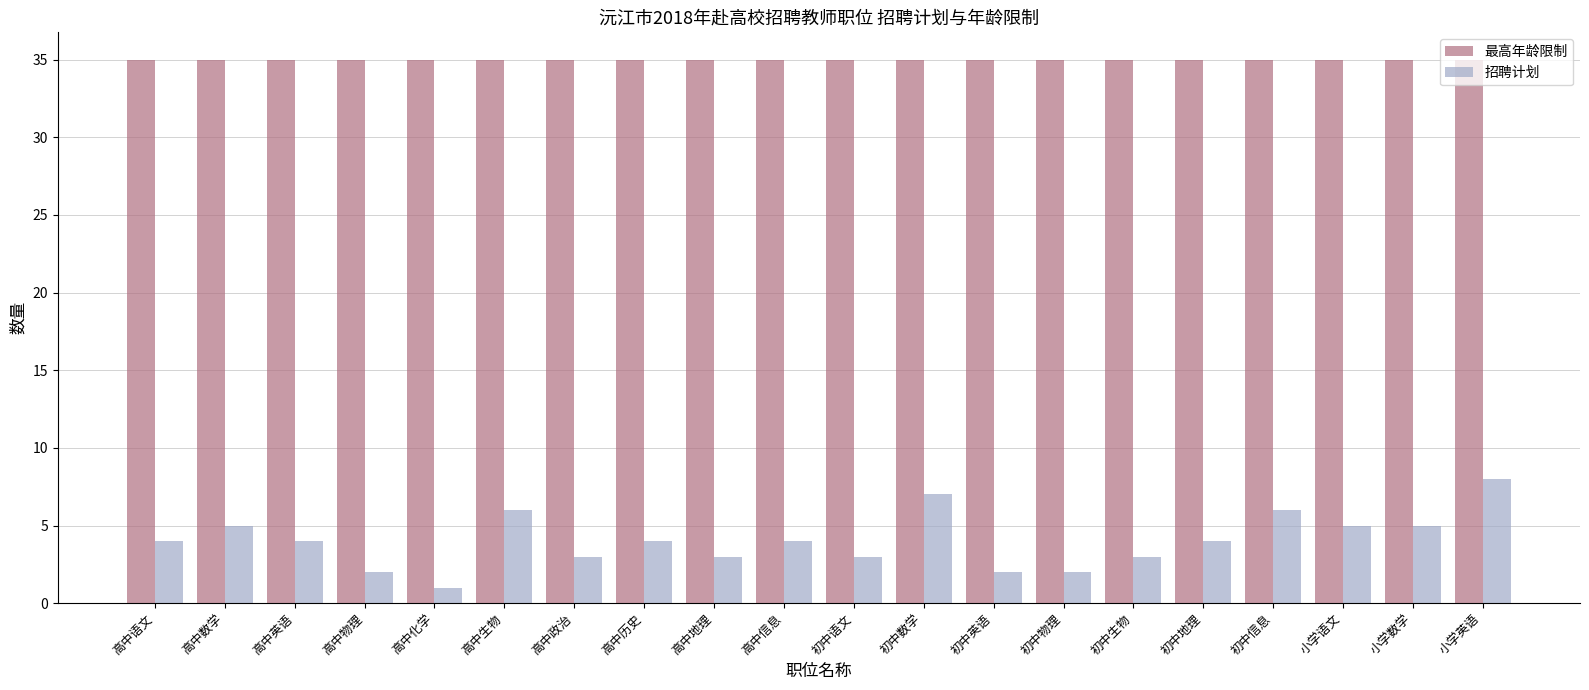

Which series has the largest total across all categories?

最高年龄限制